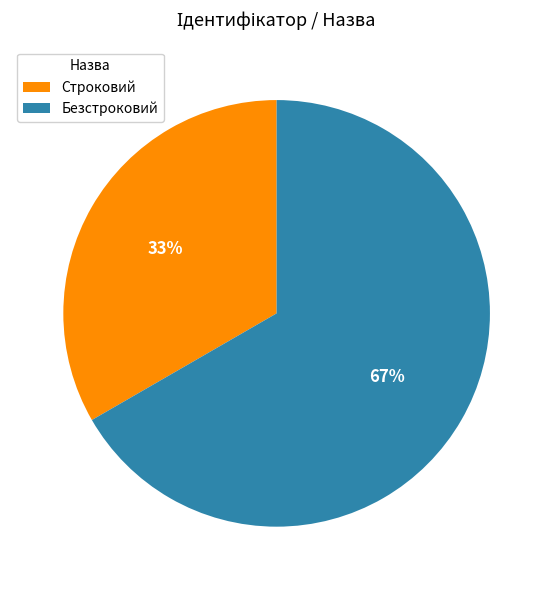

To the nearest percent, what is the average slice percentage?

50%